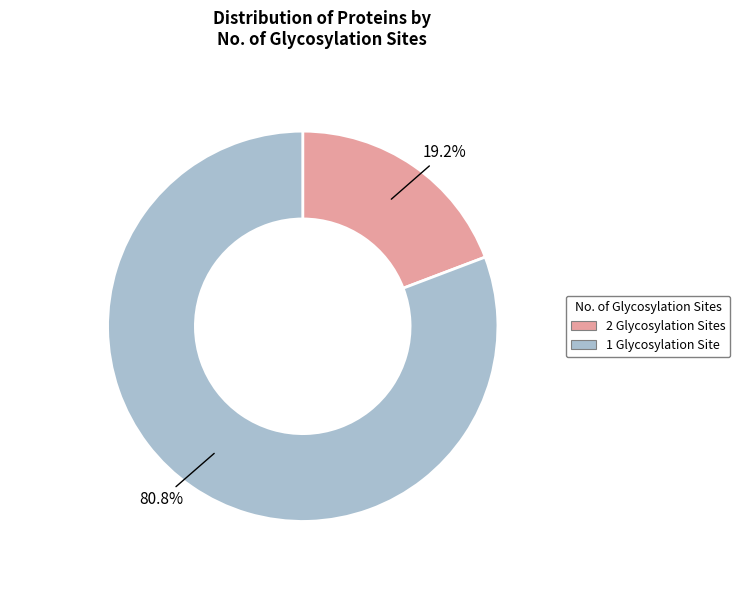

Does any single category account for the majority?

Yes